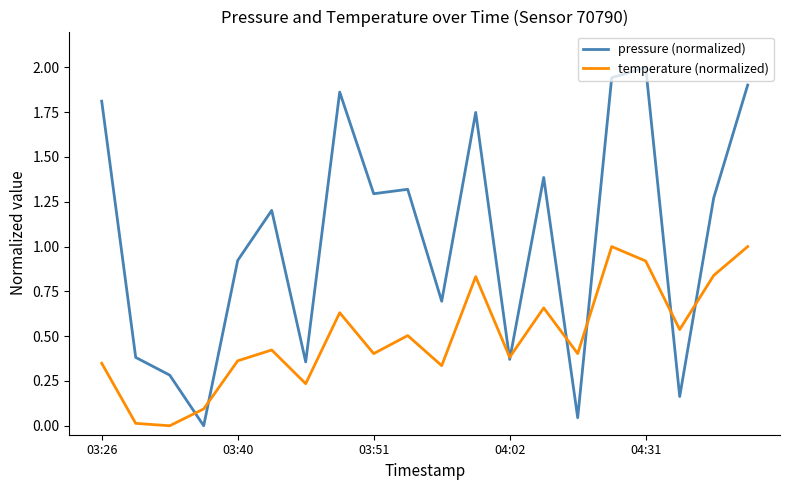

What is the maximum value shown in the chart?

2.0